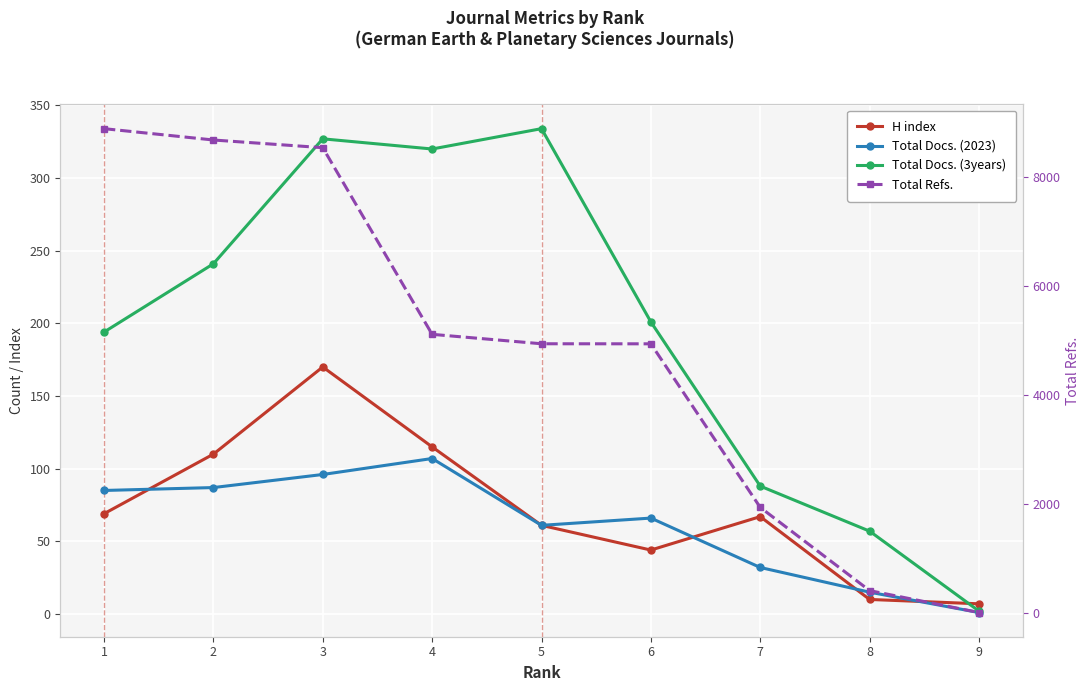

Is the value of Total Refs. at 5 greater than the value of Total Docs. (3years) at 3?

Yes